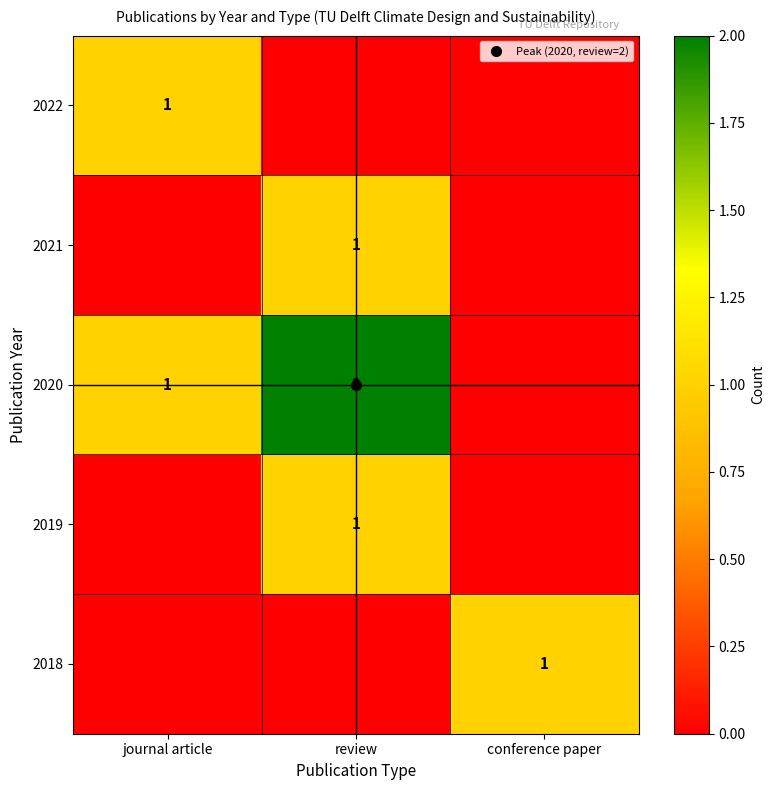

At which category is the sum across all series the highest?

review